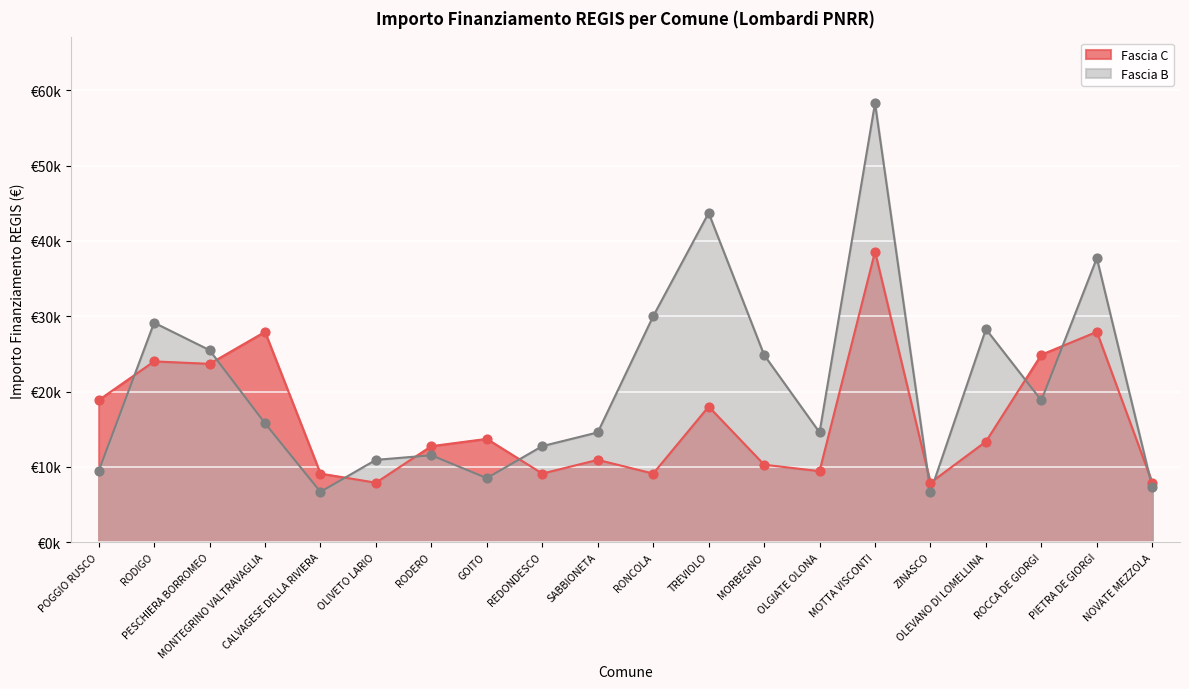

Which series has the widest spread of Y values?

Fascia B